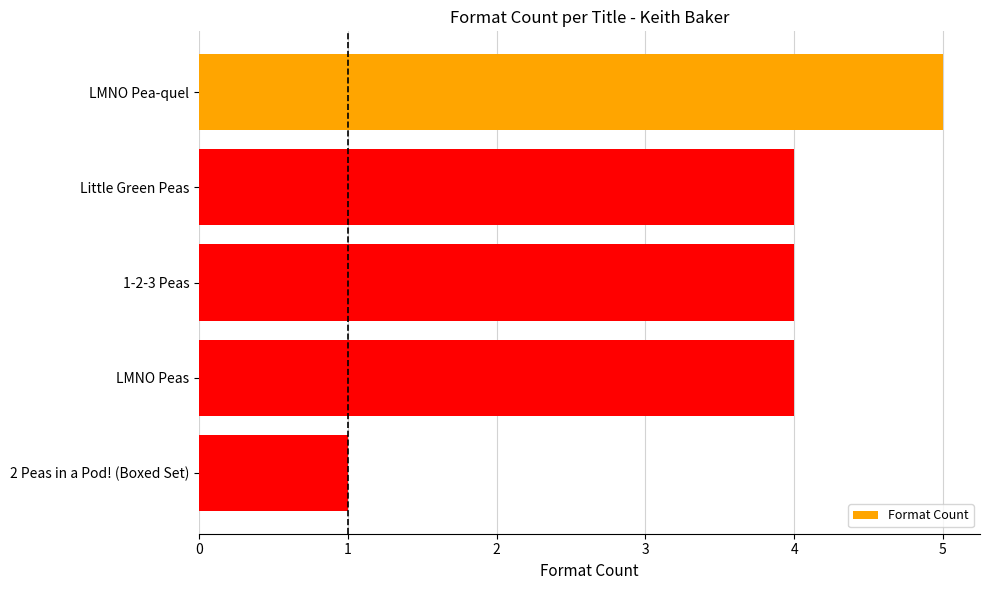

Are the bars horizontal?

Yes